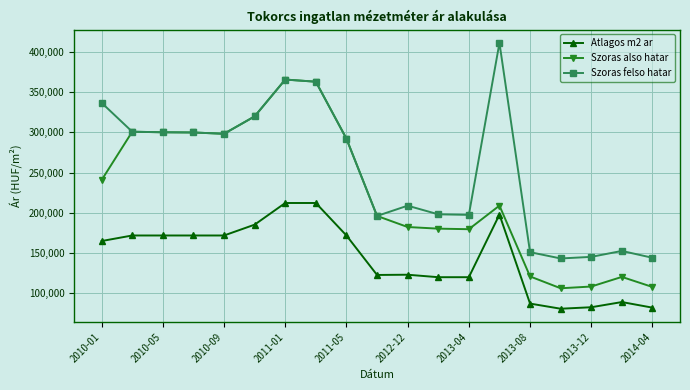

What is the minimum value shown in the chart?

80645